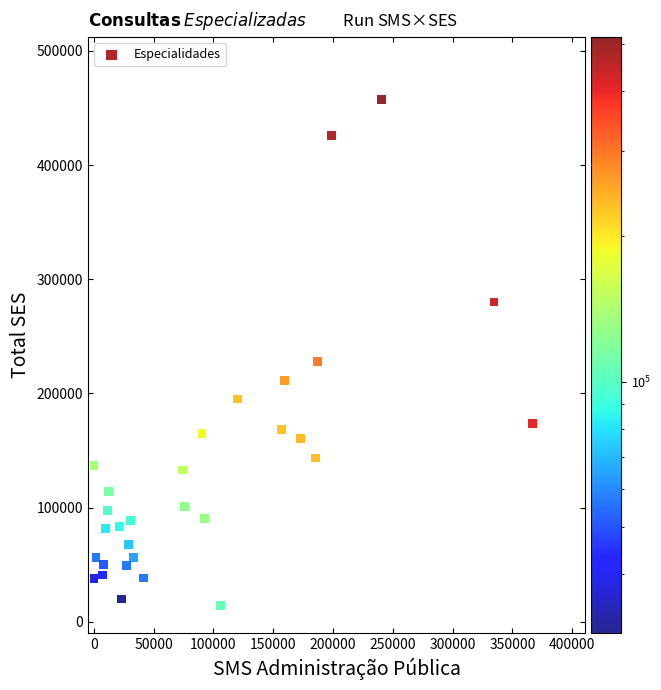

What is the range of X values (max minus min)?

366844